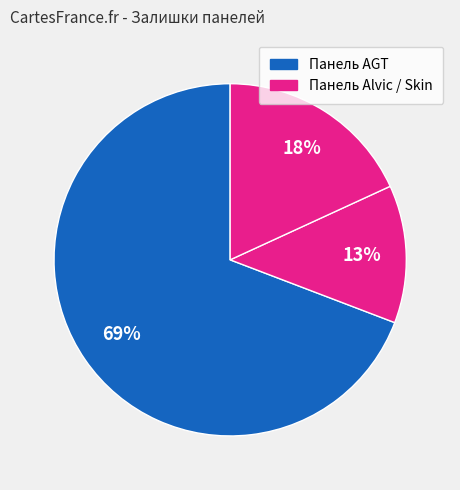

What is the largest slice in the pie chart?

AGT 280941856